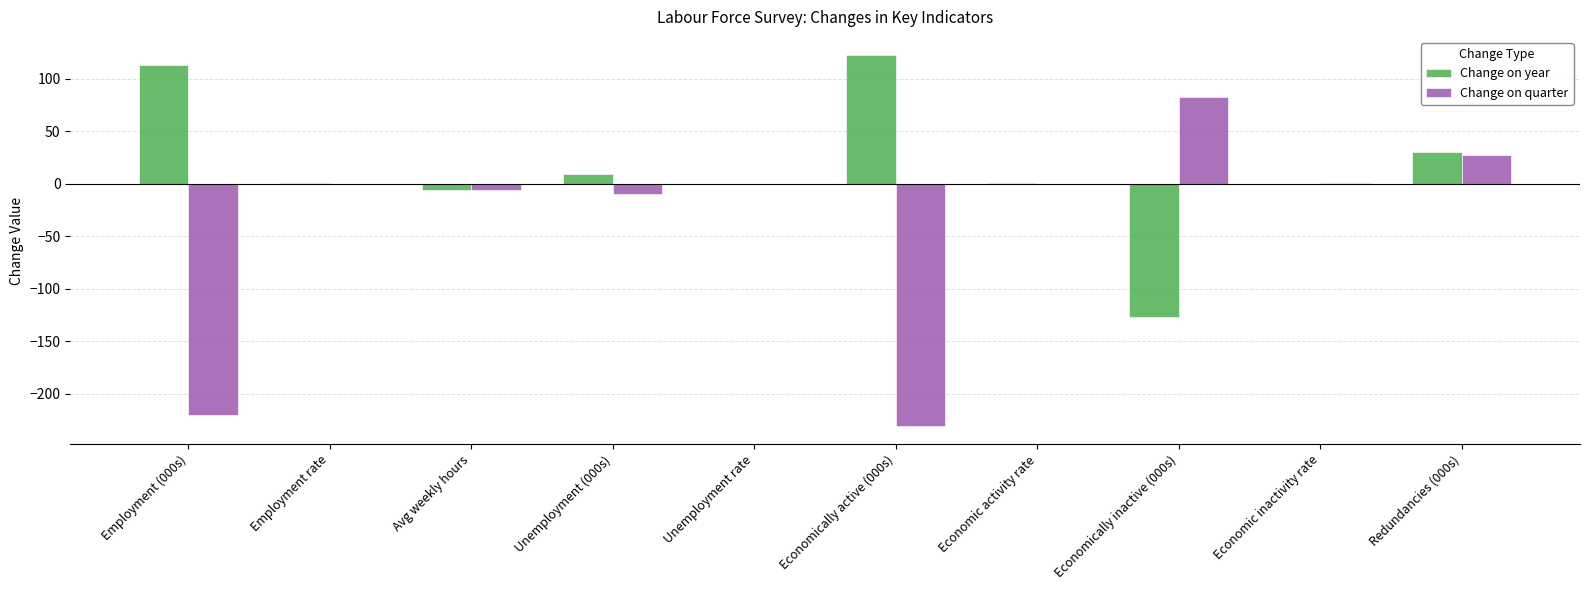

How many distinct data groups are displayed?

2